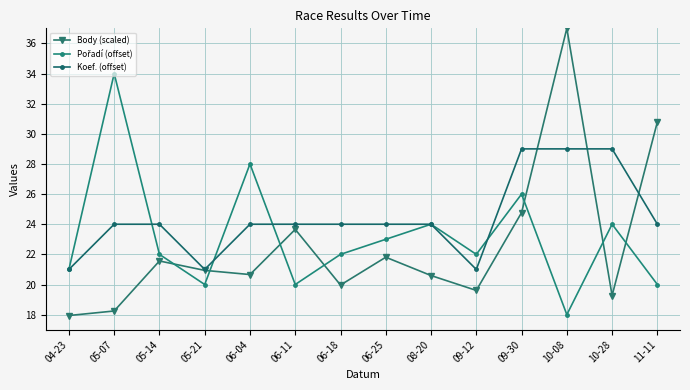

Which series changed the most between 06-04 and 10-28?

Koef. (offset)